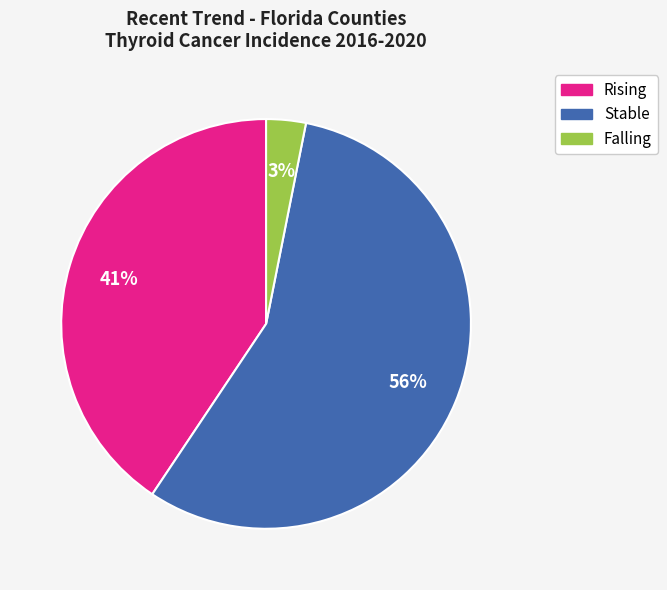

Count the number of slices in the pie.

3